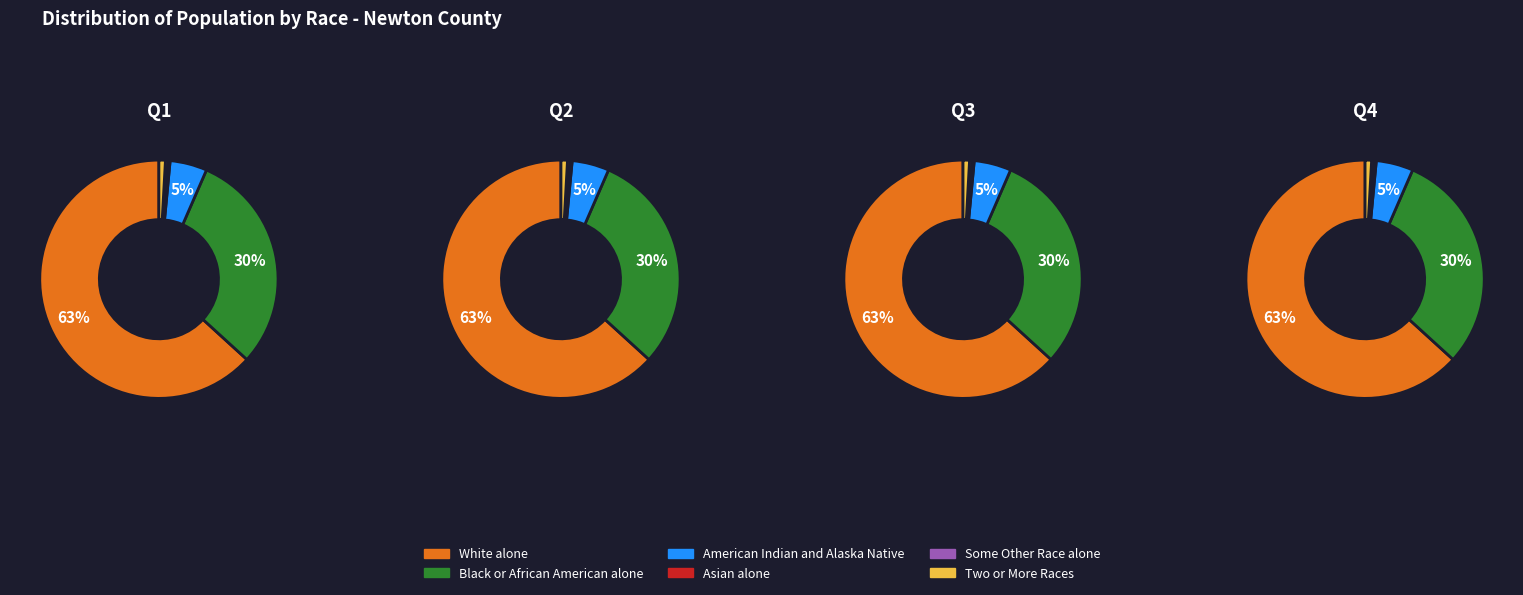

How many segments does this pie chart have?

4